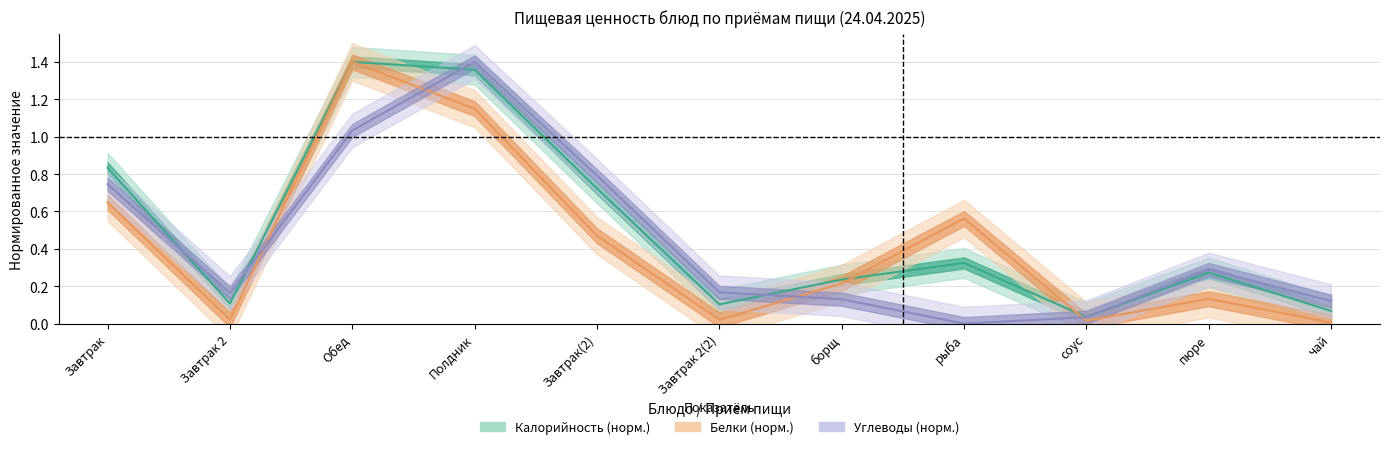

What position from the left is Полдник?

4